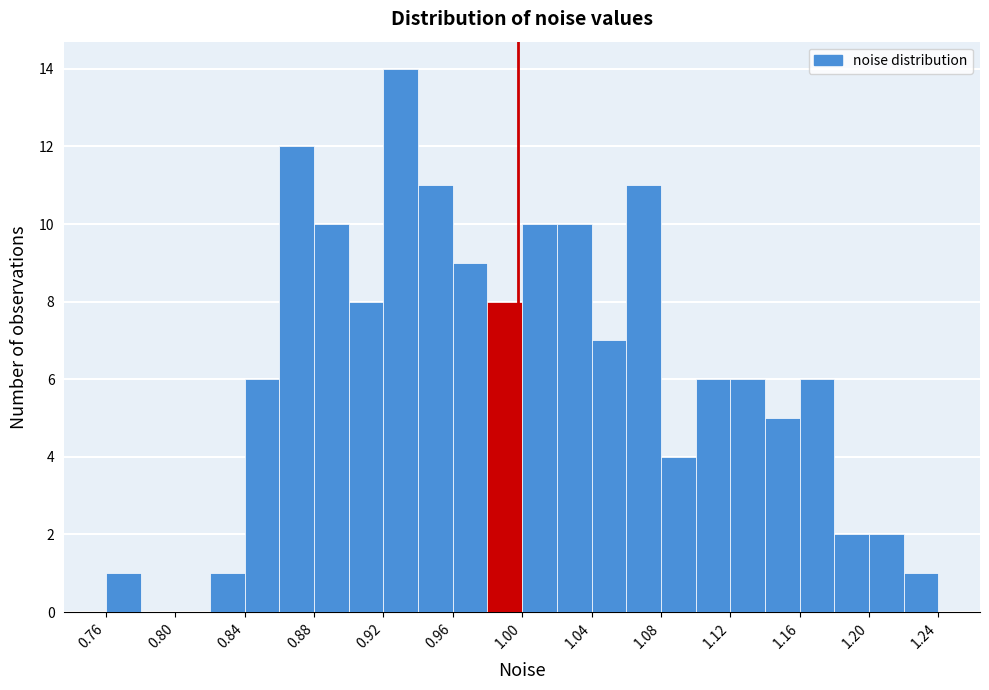

Reading left to right, list every bar in this chart as the range it spans on the x-axis followed by its height. Neither the bar edges nor the heights are printed on the chart, so give them approximately, as read against the axes.

0.765 to 0.785: 1
0.785 to 0.805: 0
0.805 to 0.825: 0
0.825 to 0.845: 1
0.845 to 0.865: 6
0.865 to 0.885: 12
0.885 to 0.905: 10
0.905 to 0.925: 8
0.925 to 0.945: 14
0.945 to 0.965: 11
0.965 to 0.985: 9
0.985 to 1.005: 8
1.005 to 1.025: 10
1.025 to 1.045: 10
1.045 to 1.065: 7
1.065 to 1.085: 11
1.085 to 1.105: 4
1.105 to 1.125: 6
1.125 to 1.145: 6
1.145 to 1.165: 5
1.165 to 1.185: 6
1.185 to 1.205: 2
1.205 to 1.225: 2
1.225 to 1.245: 1